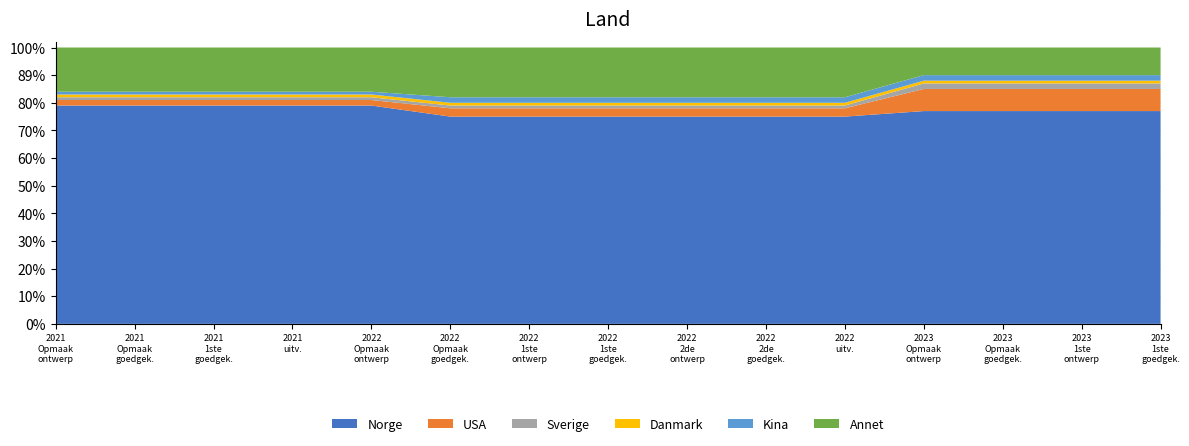

Does the chart have visible grid lines?

Yes